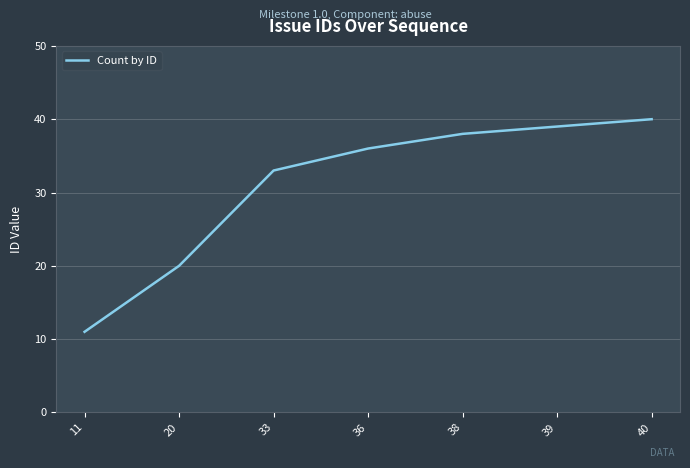

What value does the data have at 20, to the nearest 10?

20